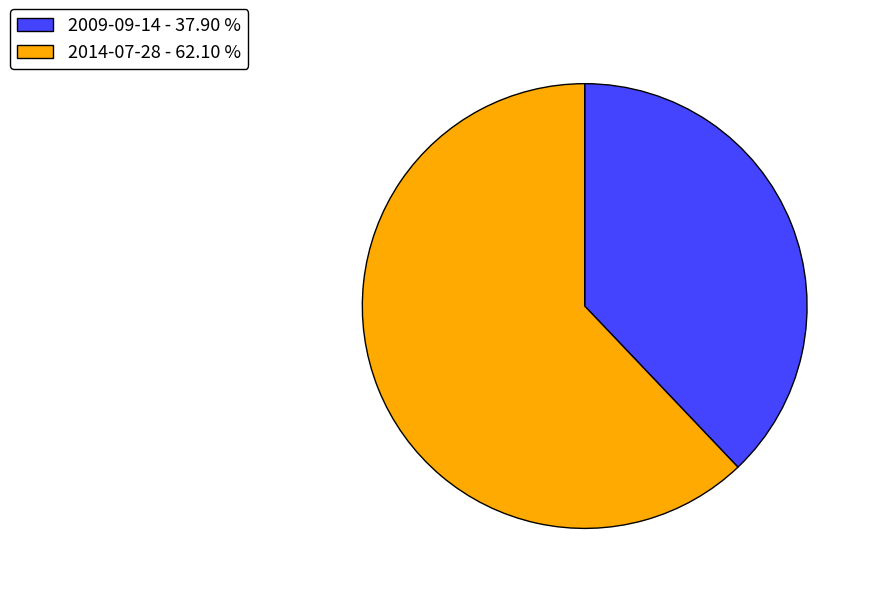

Count the number of slices in the pie.

2